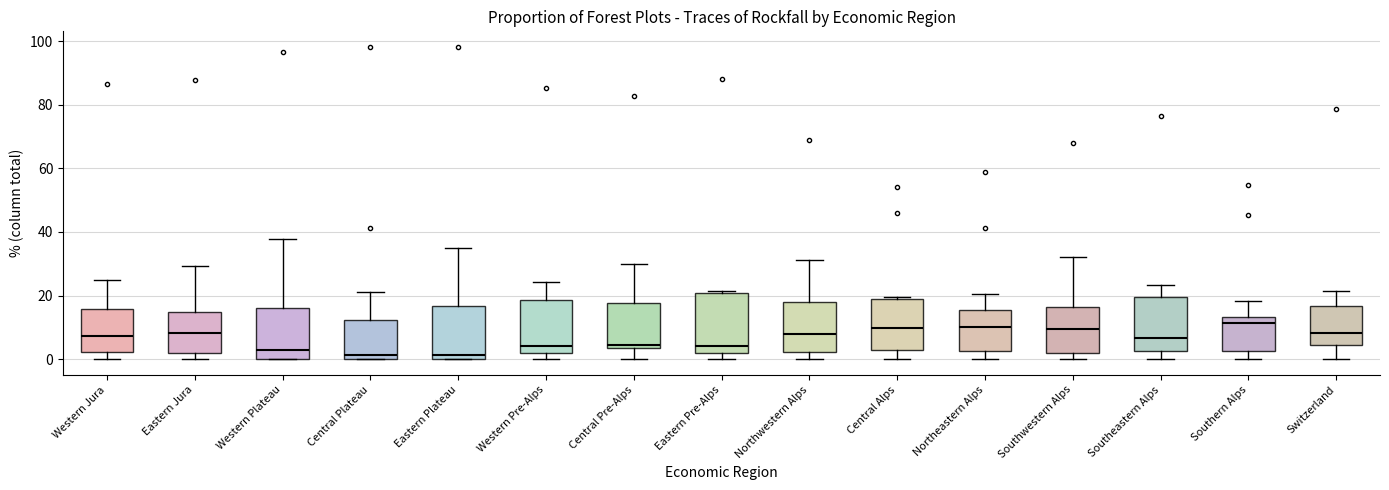

Reading left to right, transcribe this box plot: for each box, give where its median line is, the range the box spans, and where its two whiskers end, as read against the y-axis. The values are not printed on the chart, so give them approximately, as read against the axis.

Western Jura: median 8, box 2 to 16, whiskers 0 to 24
Eastern Jura: median 8, box 2 to 14, whiskers 0 to 30
Western Plateau: median 2, box 0 to 16, whiskers 0 to 38
Central Plateau: median 2, box 0 to 12, whiskers 0 to 22
Eastern Plateau: median 2, box 0 to 16, whiskers 0 to 36
Western Pre-Alps: median 4, box 2 to 18, whiskers 0 to 24
Central Pre-Alps: median 4 (just above the box's lower edge), box 4 to 18, whiskers 0 to 30
Eastern Pre-Alps: median 4, box 2 to 20, whiskers 0 to 22
Northwestern Alps: median 8, box 2 to 18, whiskers 0 to 32
Central Alps: median 10, box 2 to 18, whiskers 0 to 20
Northeastern Alps: median 10, box 2 to 16, whiskers 0 to 20
Southwestern Alps: median 10, box 2 to 16, whiskers 0 to 32
Southeastern Alps: median 6, box 2 to 20, whiskers 0 to 24
Southern Alps: median 12, box 2 to 14, whiskers 0 to 18
Switzerland: median 8, box 4 to 16, whiskers 0 to 22